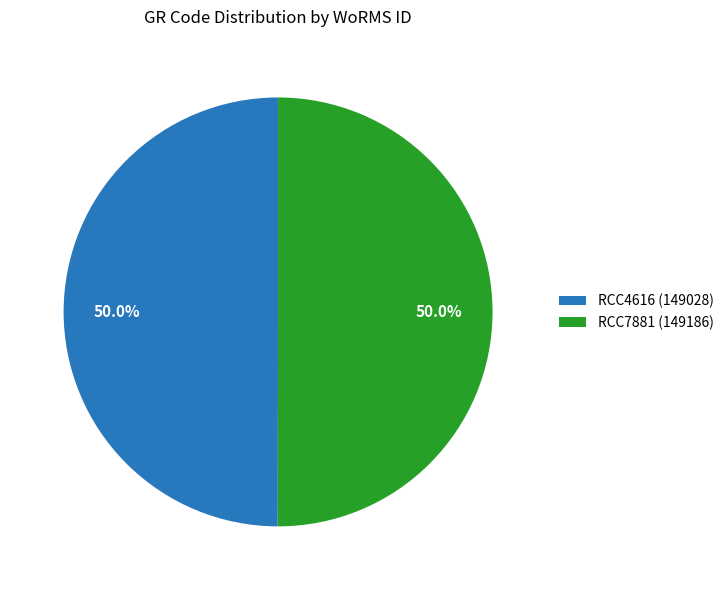

What percentage is NOT represented by RCC4616?

50.0%